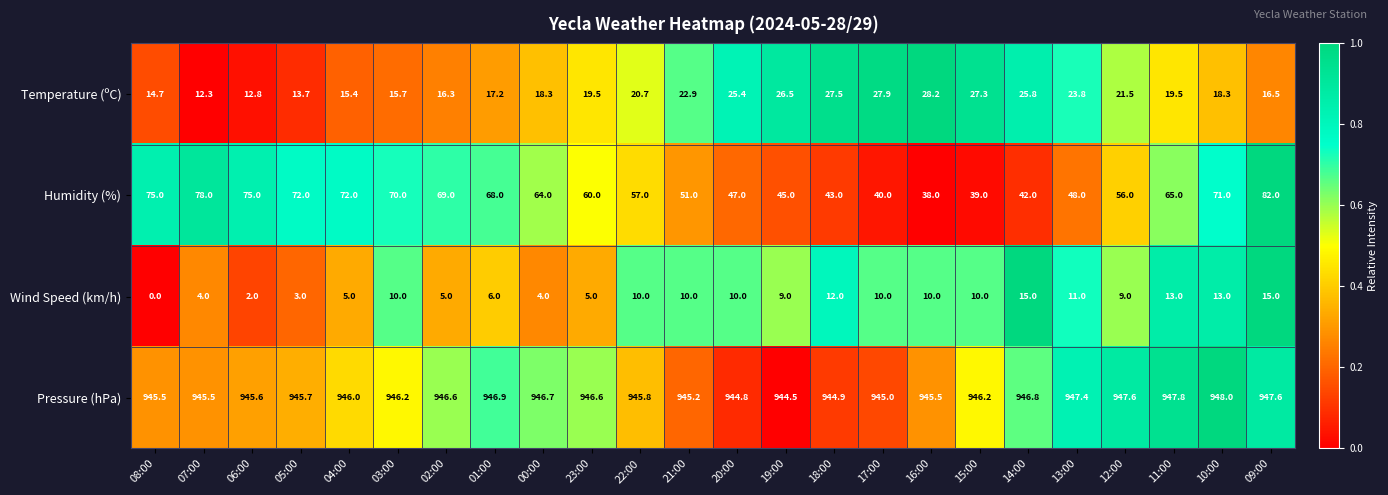

Where is Humidity (%) nearest to the value 60?

23:00